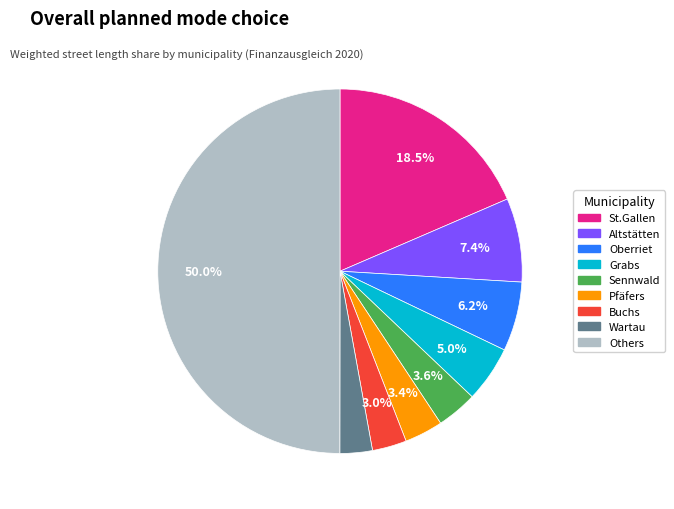

How many slices are in this pie chart?

9